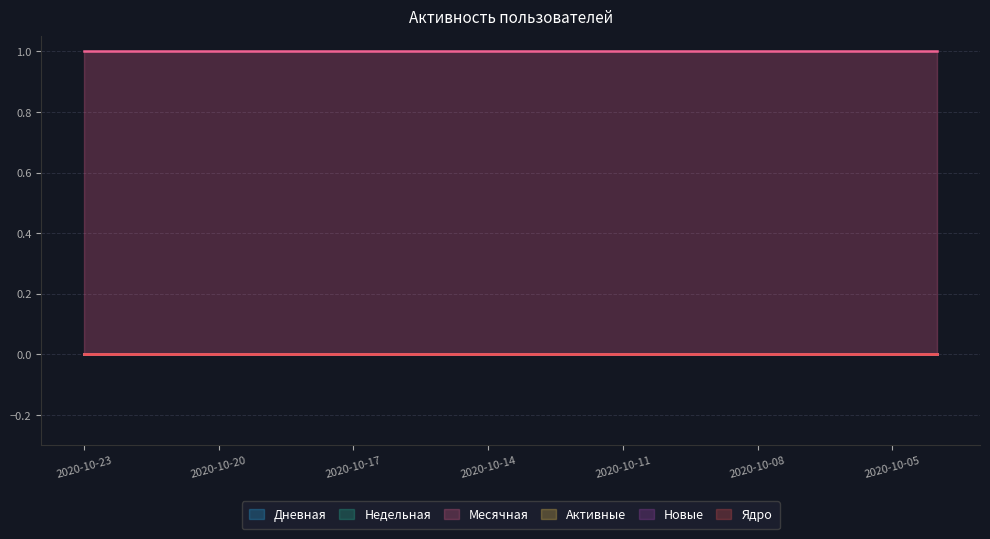

Between 2020-10-17 and 2020-10-08, which is larger?

2020-10-17